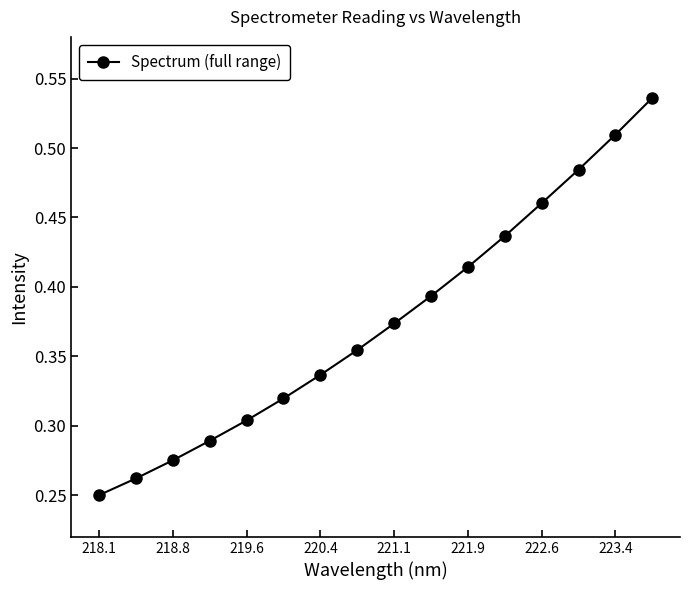

How many values are between 0 and 1?

16